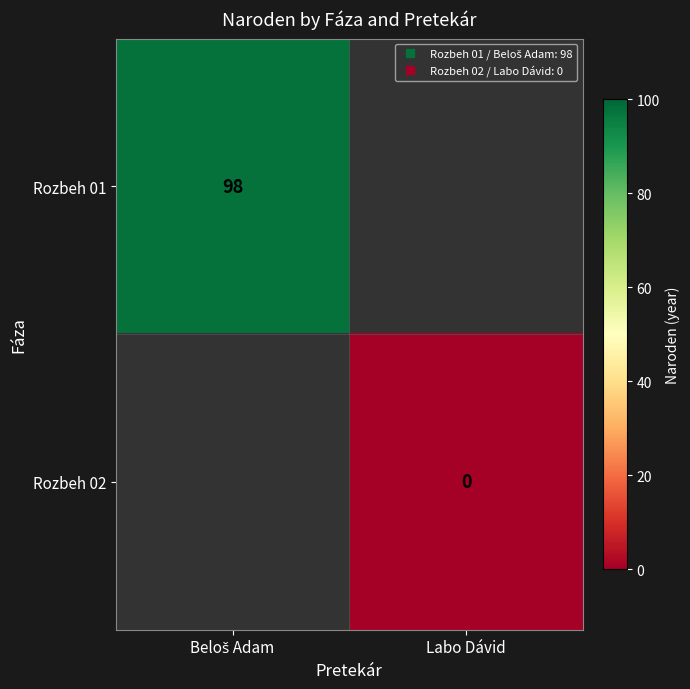

Rank the series at Labo Dávid from lowest to highest value.

Rozbeh 01, Rozbeh 02